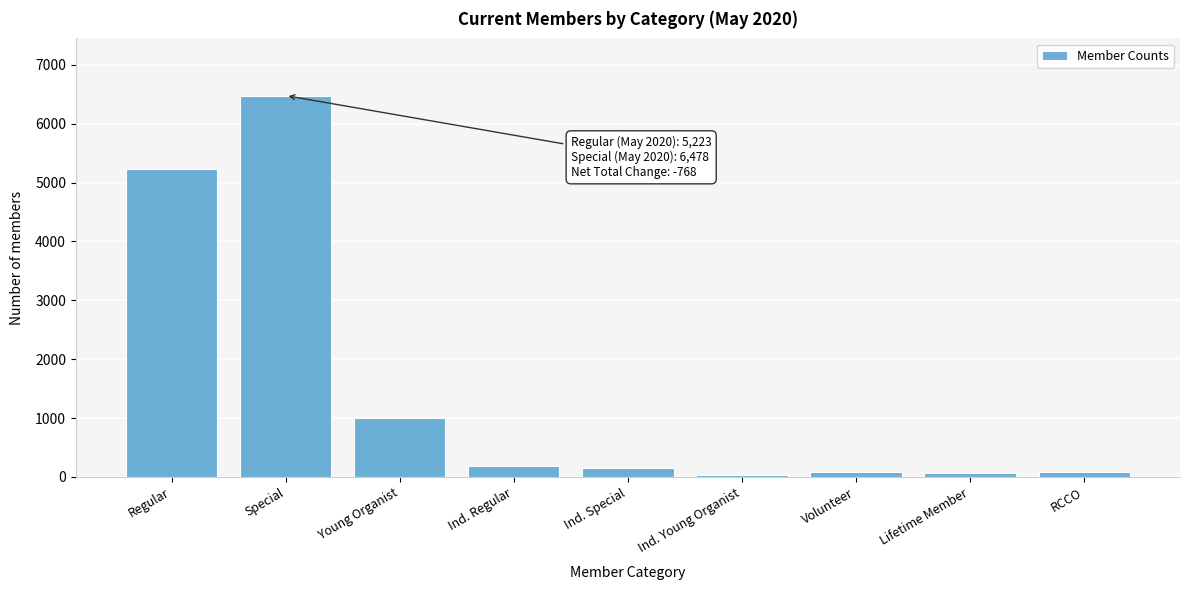

At which label is the value closest to 3256?

Regular